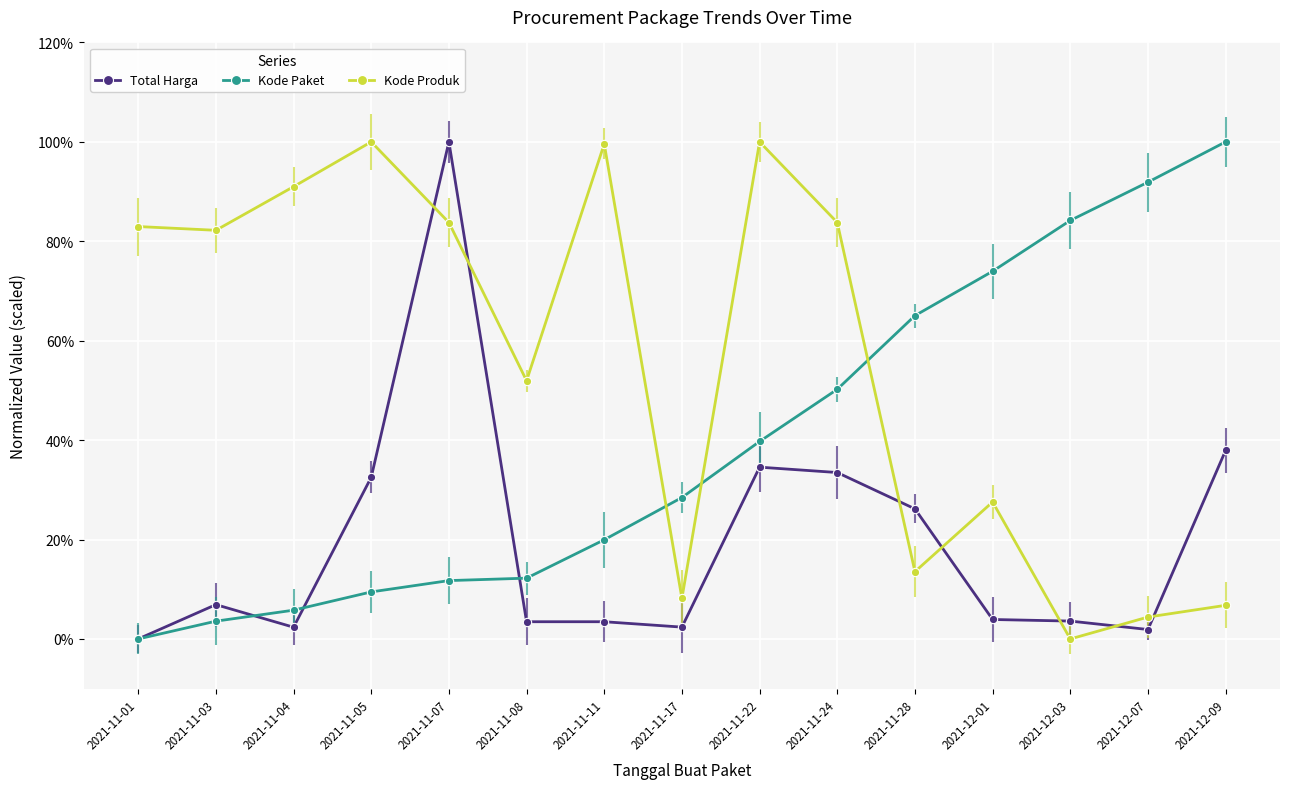

True or false: Total Harga and Kode Produk cross at least once.

True